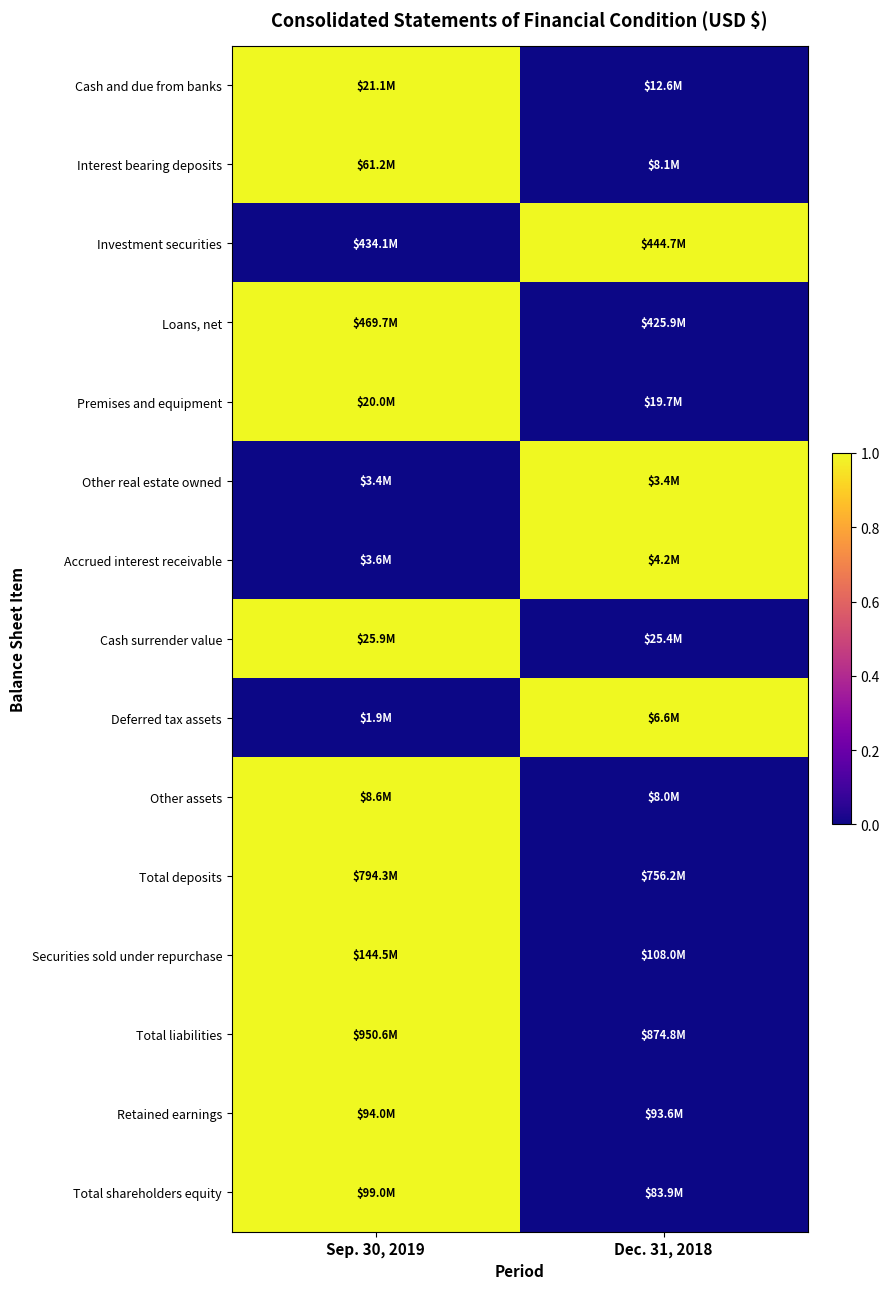

What is the greatest value displayed?

1